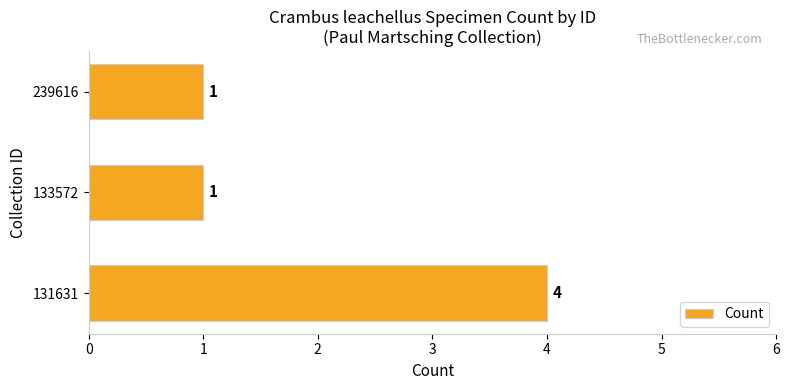

What is the sum of all values?

6